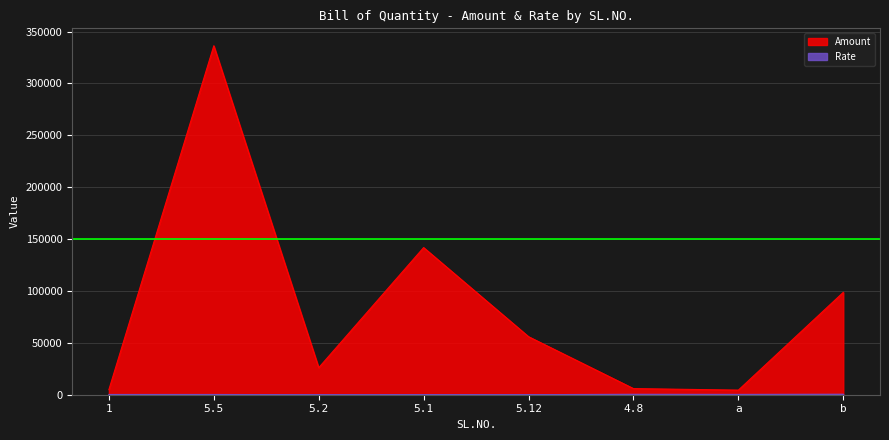

Which category has the lowest value in the Rate series?

5.2